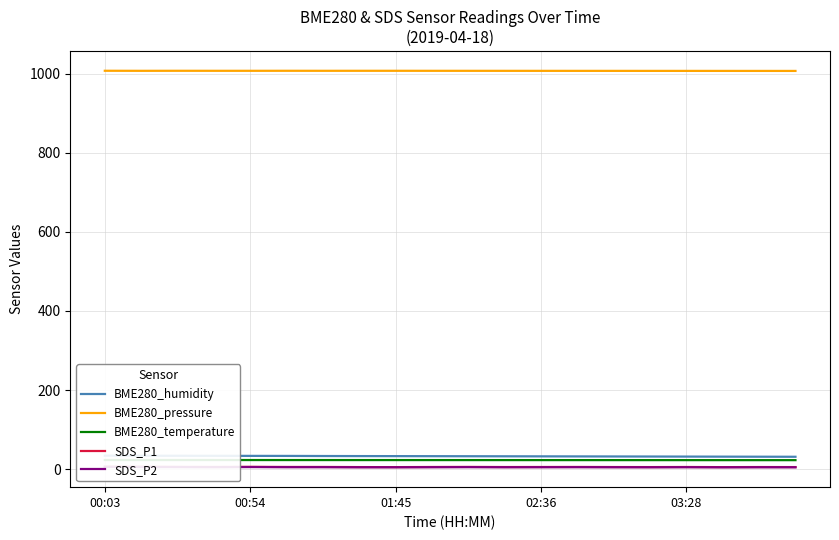

At which label does BME280_humidity first exceed 33?

00:03